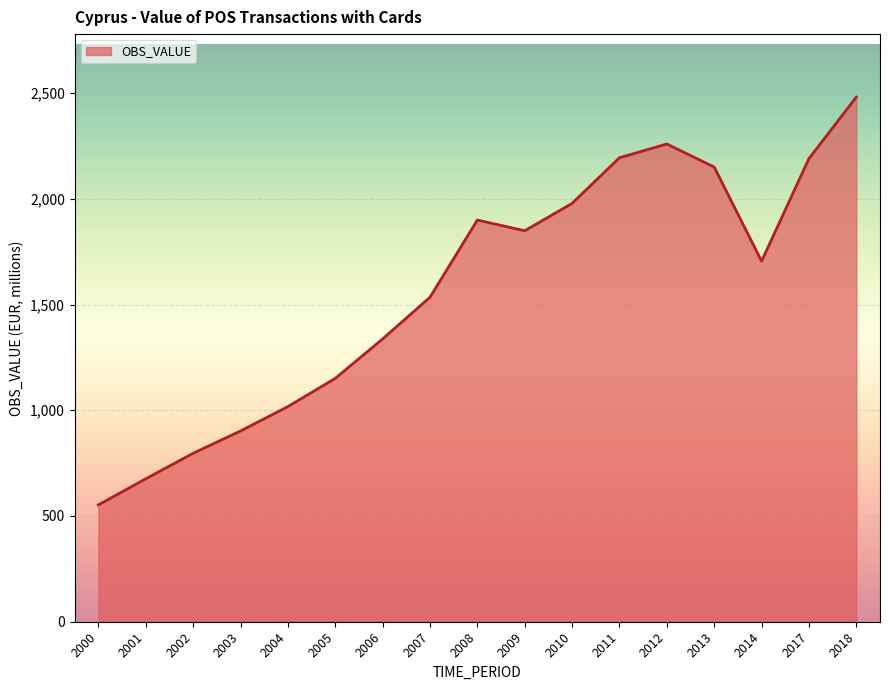

What is the minimum value shown in the chart?

552.4